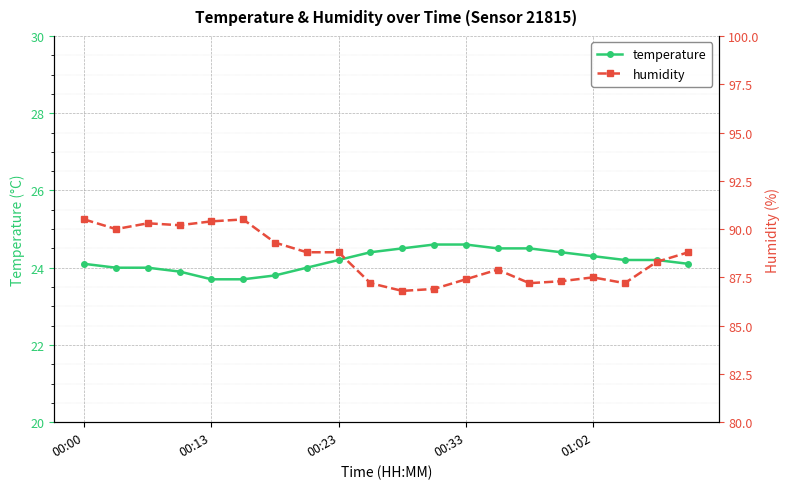

True or false: humidity and temperature cross at least once.

False